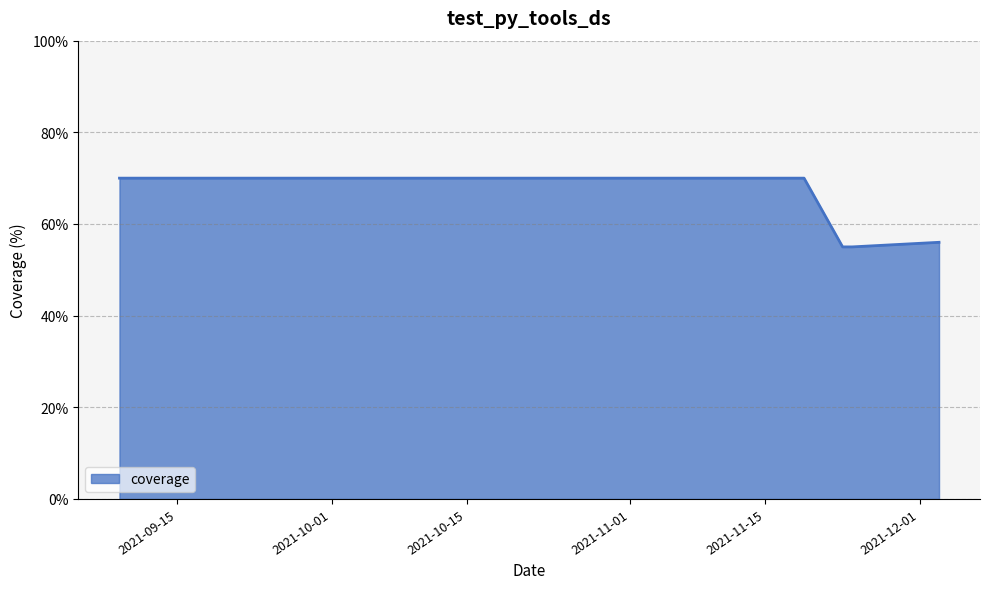

What is the difference between the second highest and second lowest values?

15